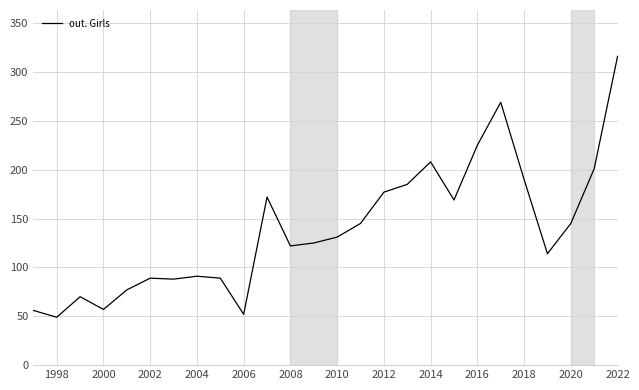

How many lines are shown in the chart?

1